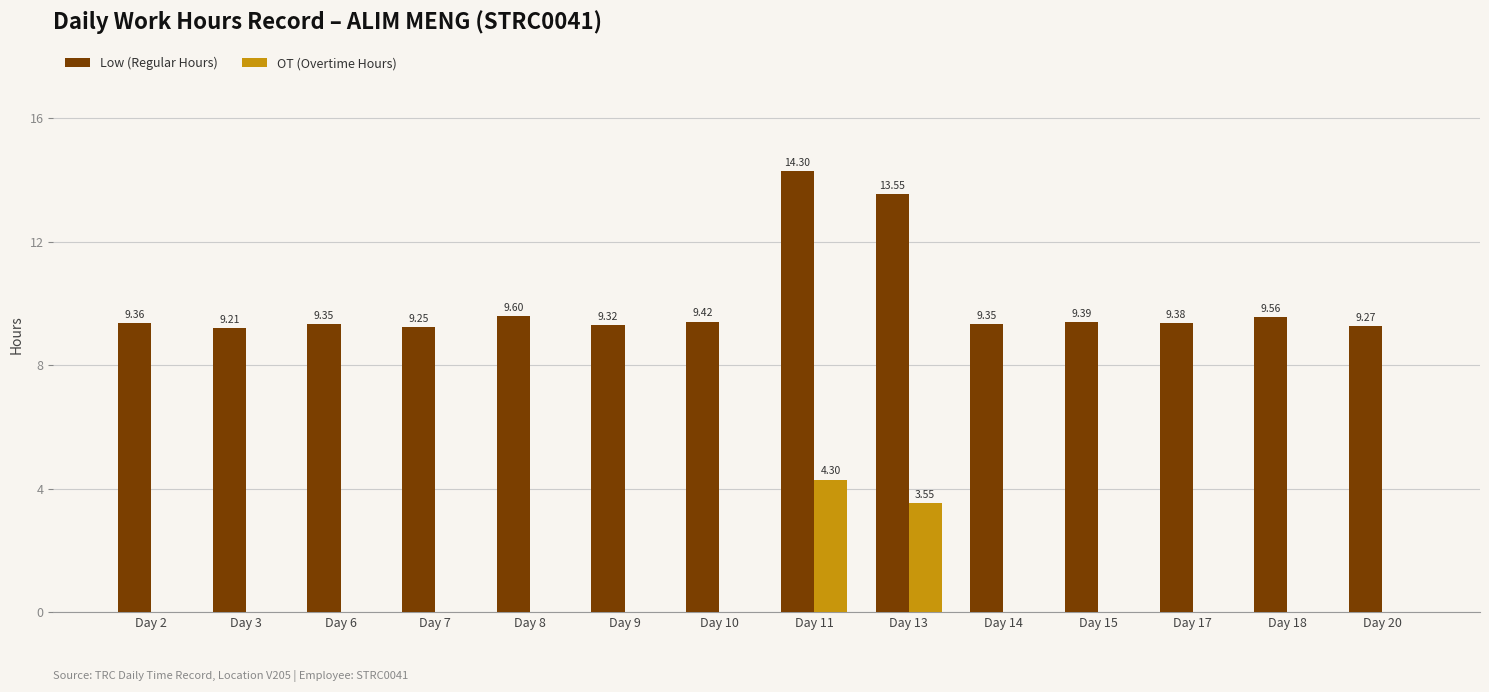

Which series changed the most between Day 8 and Day 13?

Low (Regular Hours)